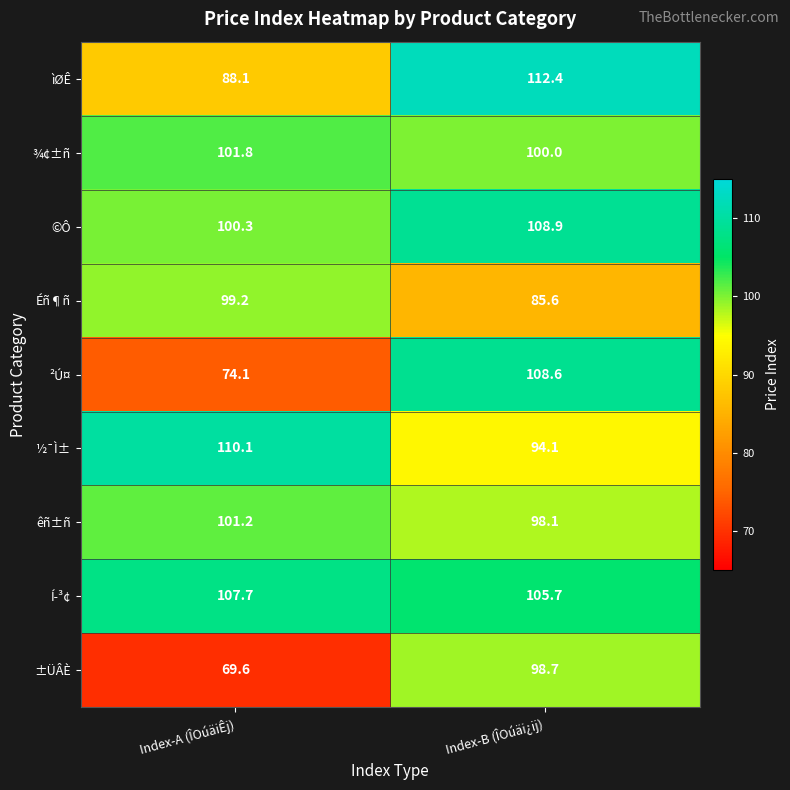

True or false: ©Ô has a value of 100.3 at Index-A (ÎOúäiÊj).

True